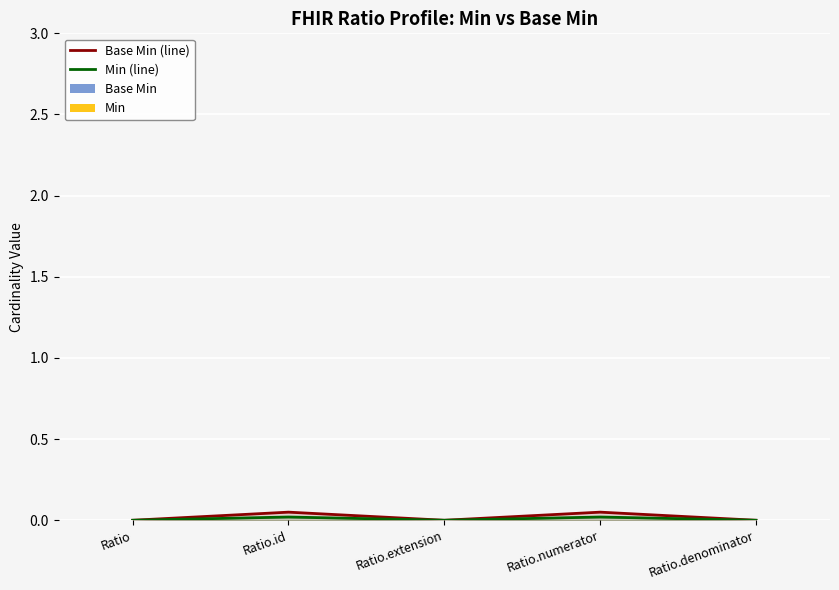

Count the number of categories in the chart.

5